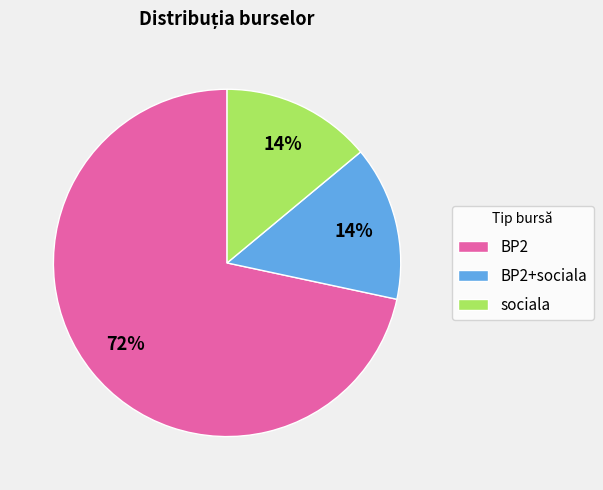

Is the sum of BP2 and sociala greater than half?

Yes